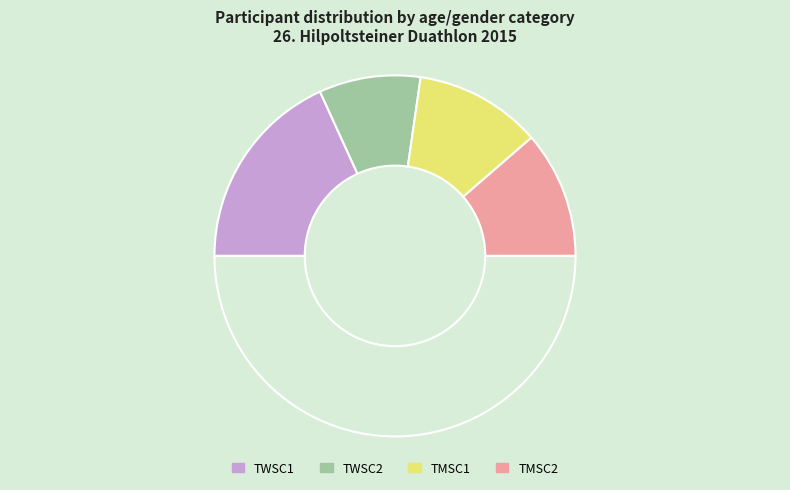

Rank the categories by value from lowest to highest.

TWSC2, TMSC1, TMSC2, TWSC1